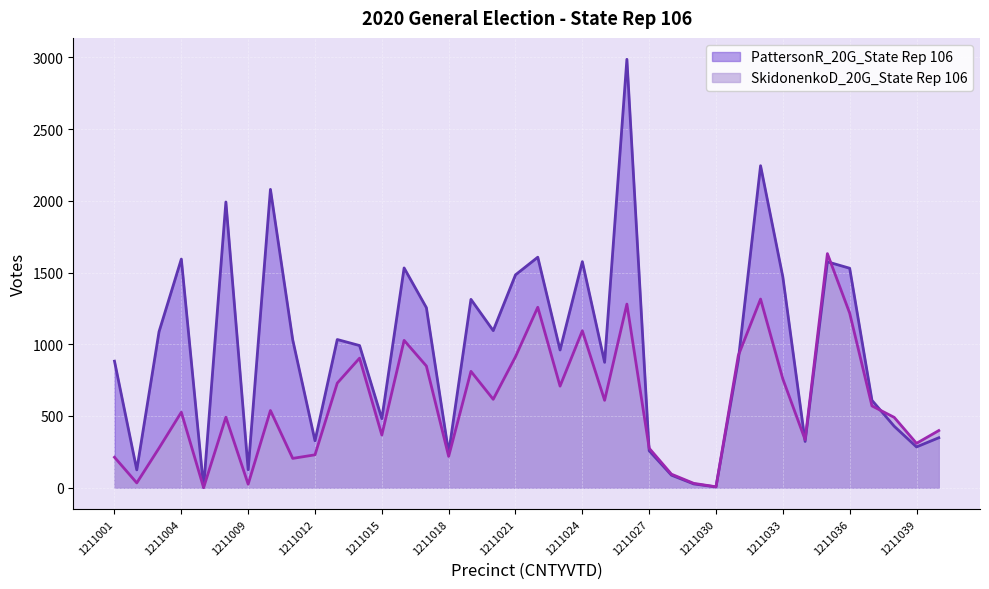

At which category is the sum across all series the highest?

1211026